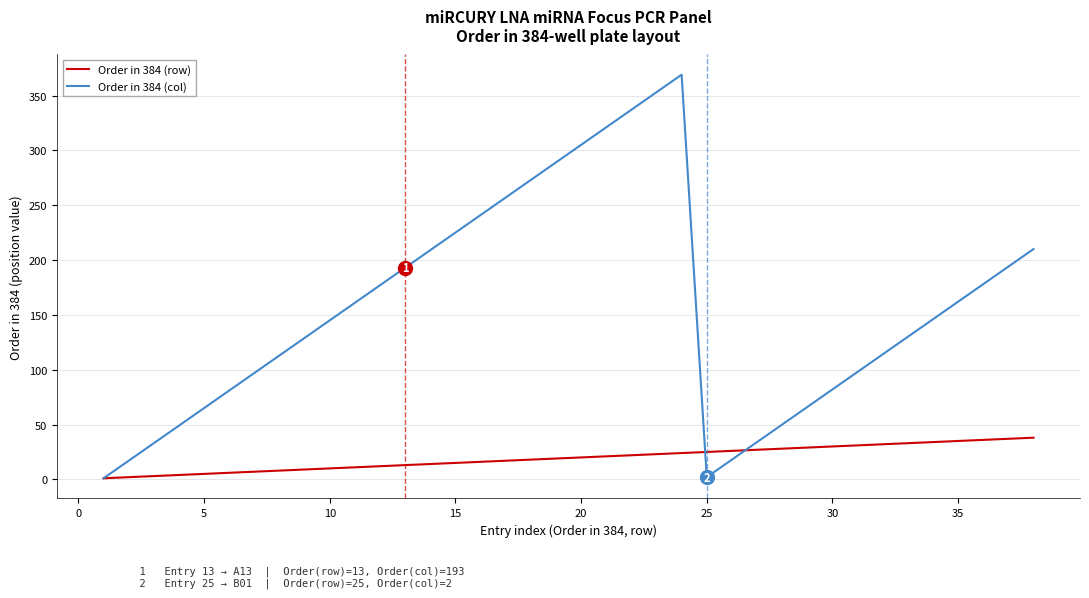

What is the greatest value displayed?

369